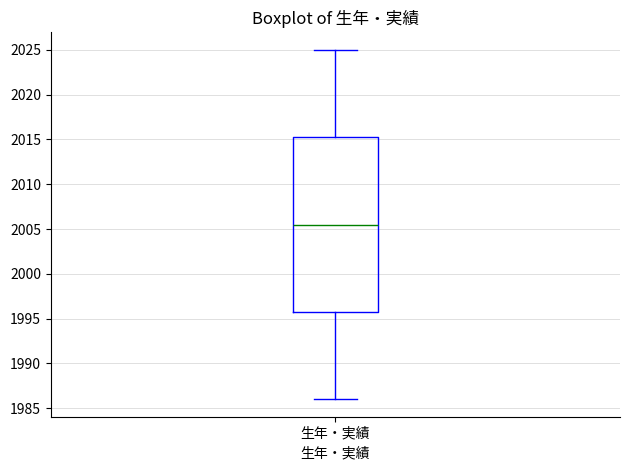

Transcribe this box plot: give where the median line is, the range the box spans, and where the two whiskers end, as read against the y-axis. The values are not printed on the chart, so give them approximately, as read against the axis.

median 2005.5, box 1996.0 to 2015.5, whiskers 1986.0 to 2025.0